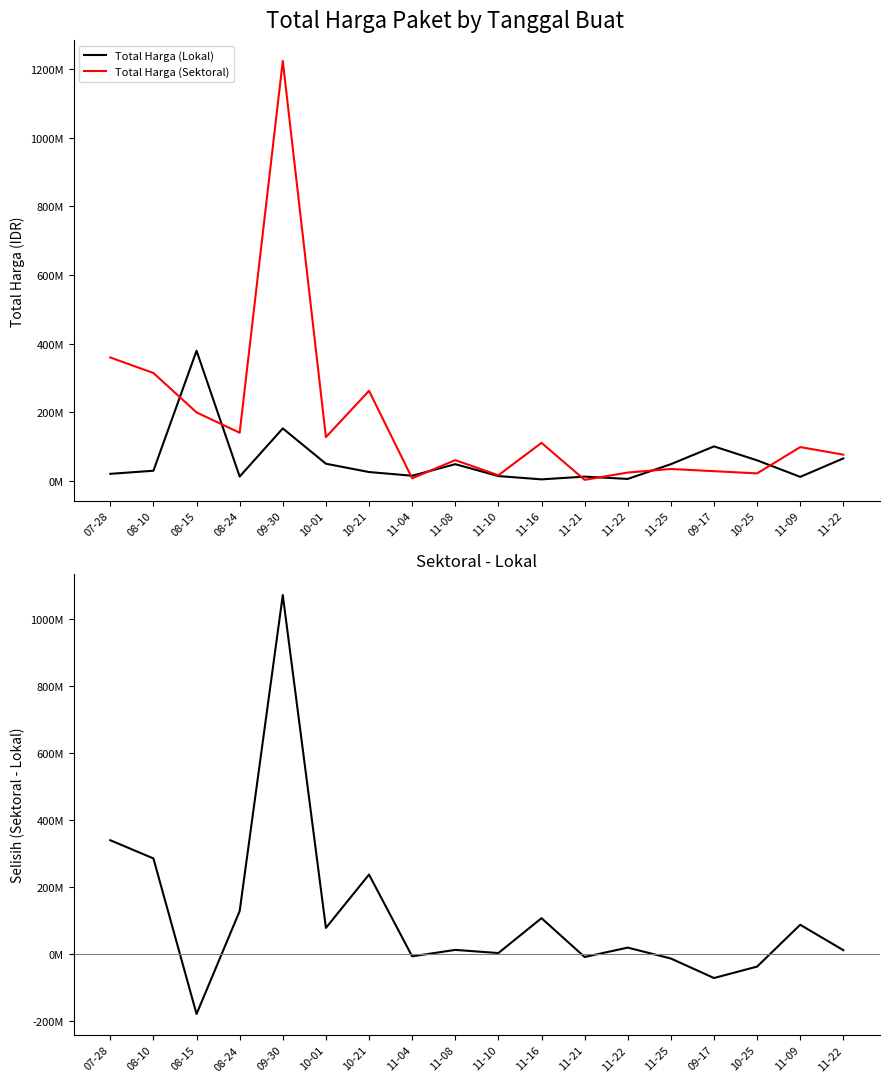

What is the average value of the Total Harga (Sektoral) series?

172363899